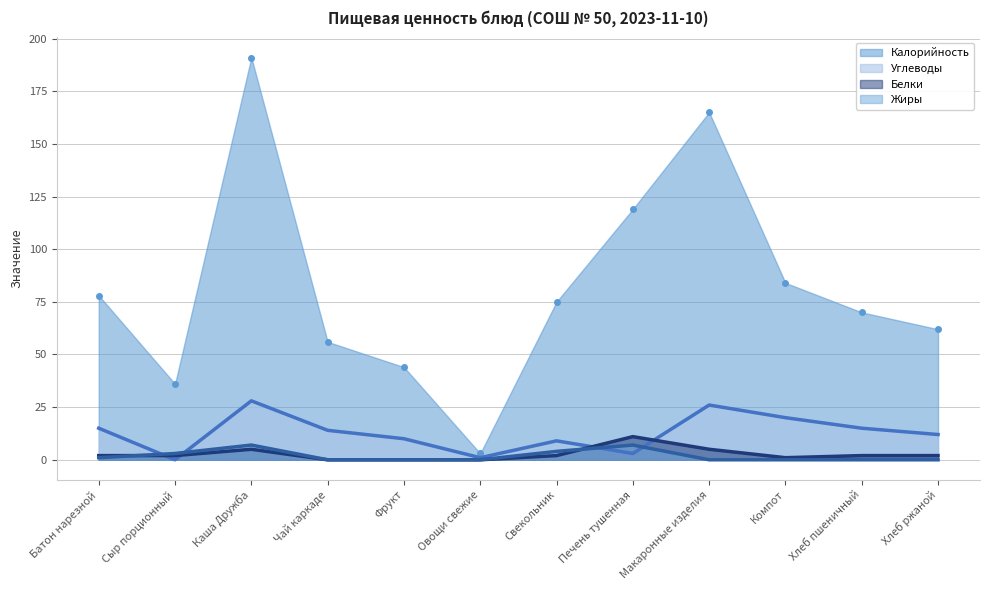

Reading right to left, list all the values displayed in this chart.

Калорийность: 62	70	84	165	119	75	3	44	56	191	36	78
Белки: 2	2	1	5	11	2	0	0	0	5	2	2
Жиры: 0	0	0	0	7	4	0	0	0	7	3	1
Углеводы: 12	15	20	26	3	9	1	10	14	28	0	15